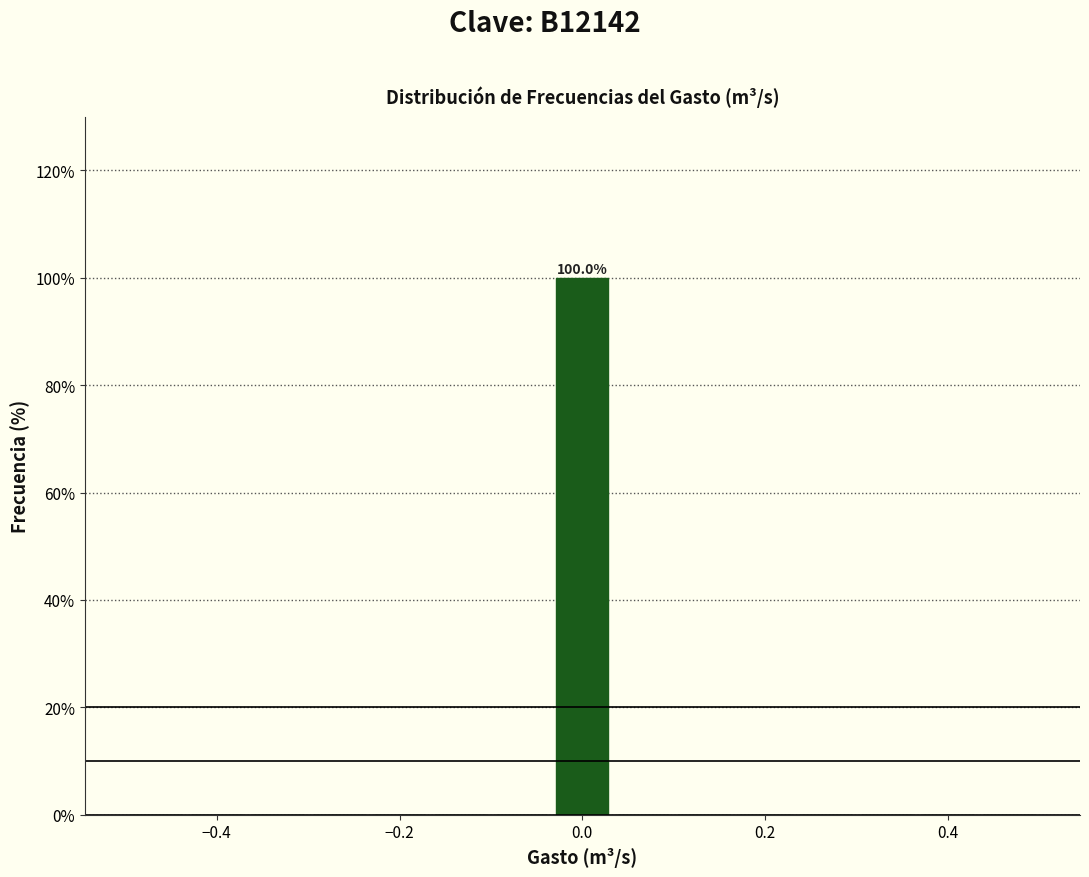

Read against the x-axis, roughly where is the centre of the tallest bar?

0.00